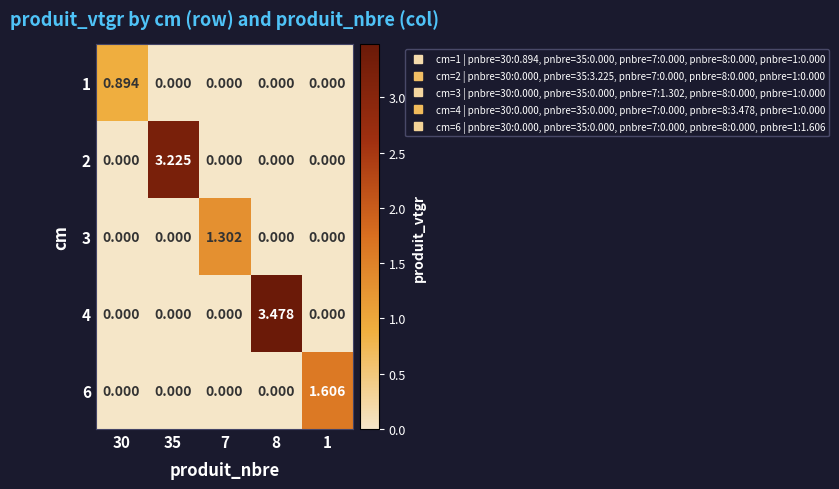

Reading left to right, transcribe all the data shown in this chart.

1: 30=0.9	35=0.0	7=0.0	8=0.0	1=0.0
2: 30=0.0	35=3.2	7=0.0	8=0.0	1=0.0
3: 30=0.0	35=0.0	7=1.3	8=0.0	1=0.0
4: 30=0.0	35=0.0	7=0.0	8=3.5	1=0.0
6: 30=0.0	35=0.0	7=0.0	8=0.0	1=1.6